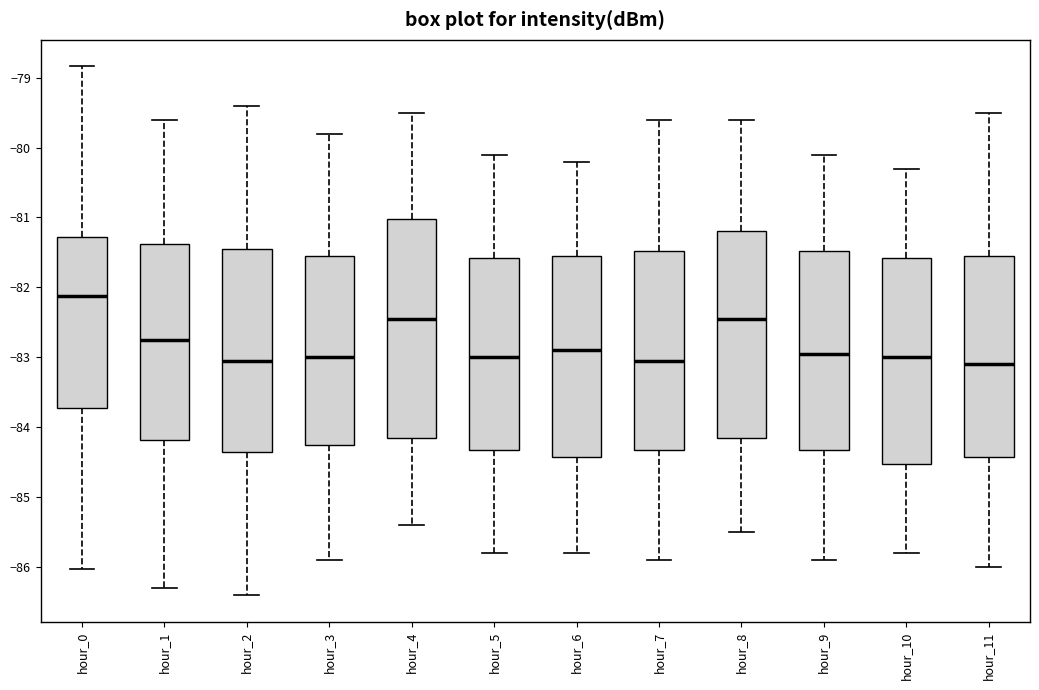

Reading left to right, read every box against the y-axis: the position of its median line, the range the box covers, and the ends of its whiskers. The values are not printed on the chart, so give them approximately, as read against the axis.

hour_0: median -82.1, box -83.7 to -81.3, whiskers -86.0 to -78.8
hour_1: median -82.7, box -84.2 to -81.4, whiskers -86.3 to -79.6
hour_2: median -83.0, box -84.3 to -81.4, whiskers -86.4 to -79.4
hour_3: median -83.0, box -84.2 to -81.5, whiskers -85.9 to -79.8
hour_4: median -82.4, box -84.1 to -81.0, whiskers -85.4 to -79.5
hour_5: median -83.0, box -84.3 to -81.6, whiskers -85.8 to -80.1
hour_6: median -82.9, box -84.4 to -81.5, whiskers -85.8 to -80.2
hour_7: median -83.0, box -84.3 to -81.5, whiskers -85.9 to -79.6
hour_8: median -82.4, box -84.1 to -81.2, whiskers -85.5 to -79.6
hour_9: median -82.9, box -84.3 to -81.5, whiskers -85.9 to -80.1
hour_10: median -83.0, box -84.5 to -81.6, whiskers -85.8 to -80.3
hour_11: median -83.1, box -84.4 to -81.5, whiskers -86.0 to -79.5